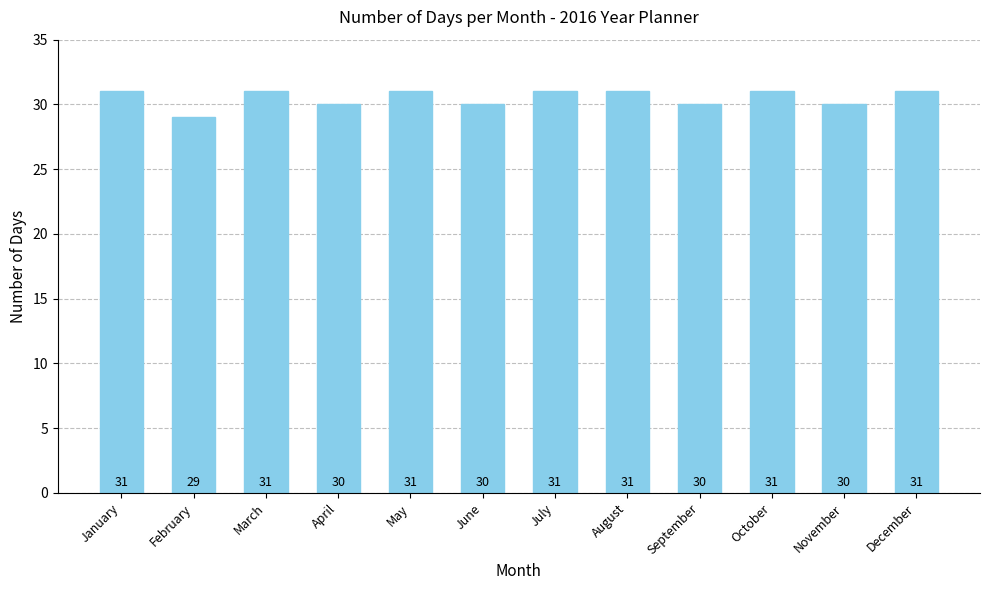

The value at September is 13. True or false?

False